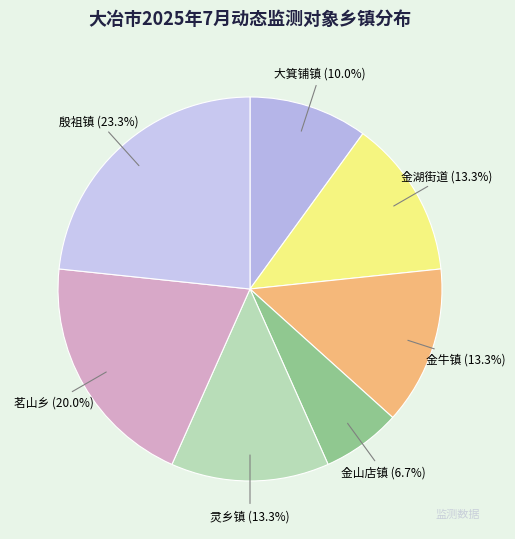

To the nearest percent, what is the difference between the 大箕铺镇 and 殷祖镇 slice percentages?

13%